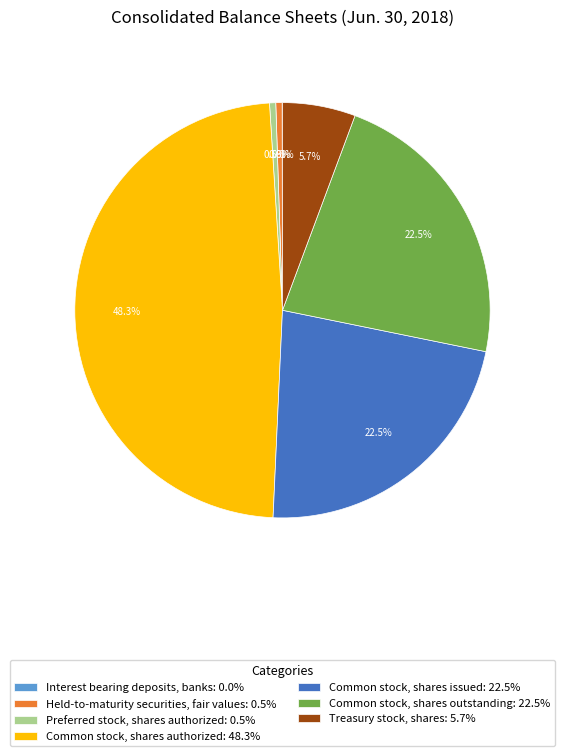

To the nearest percent, what is the average slice percentage?

14%